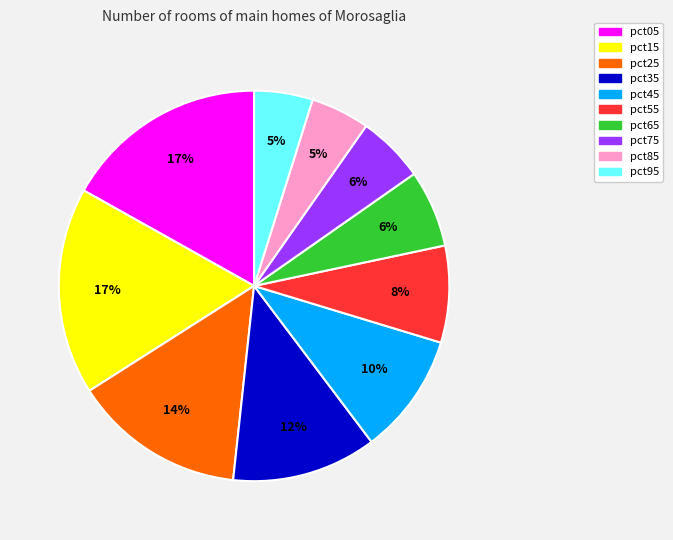

Is there a majority slice in this chart?

No